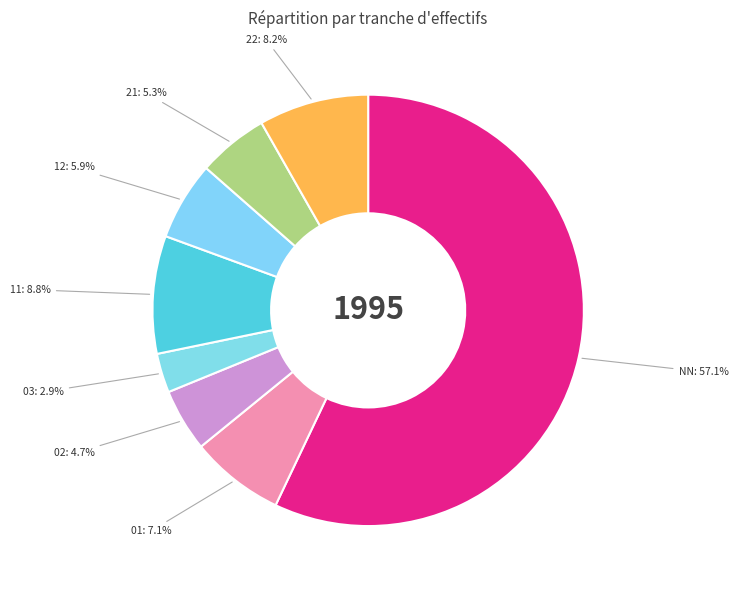

What is the majority slice?

NN